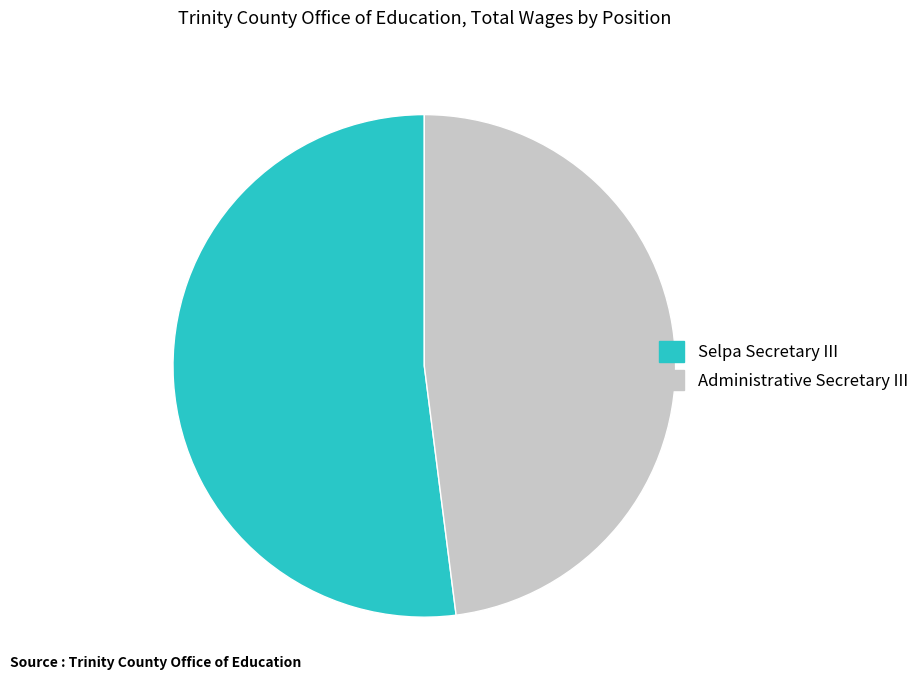

Approximately how many times larger is the value at Administrative Secretary III compared to Selpa Secretary III?

0.9